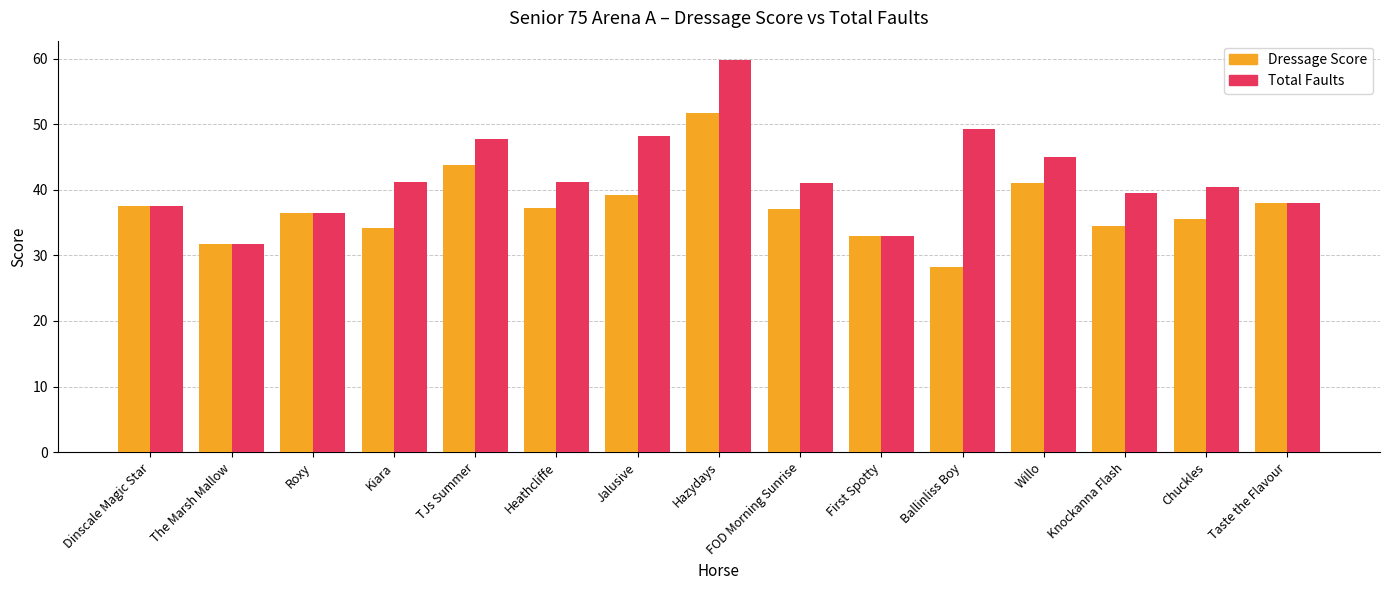

What is the average value of the Dressage Score series?

37.3